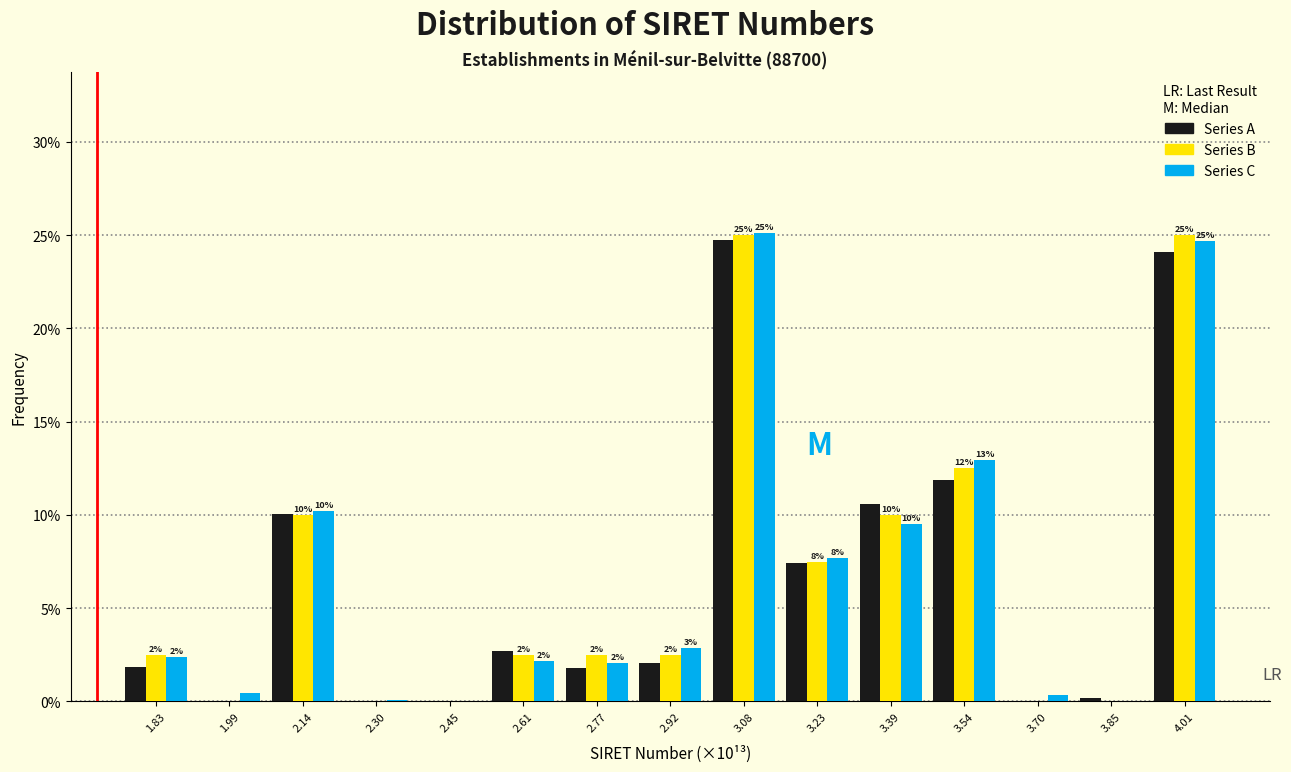

In the Series A series, which range on the x-axis has the tallest bar?

3.00 to 3.16